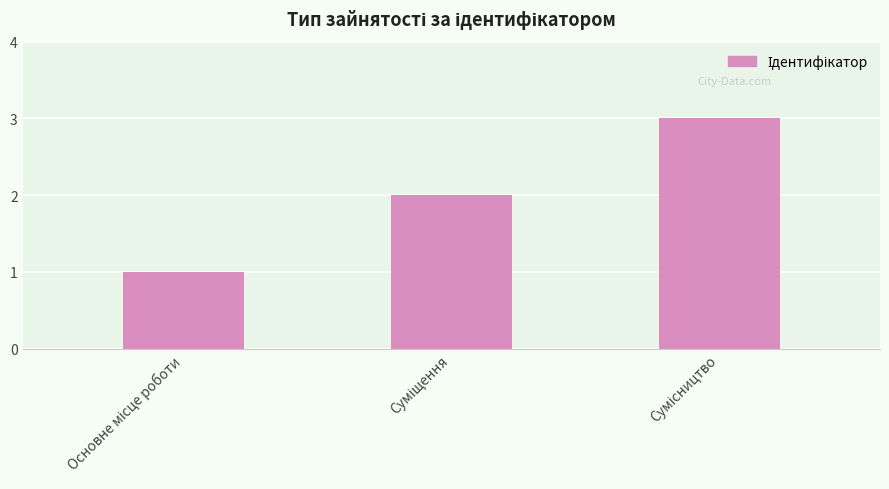

What is the maximum value shown in the chart?

3